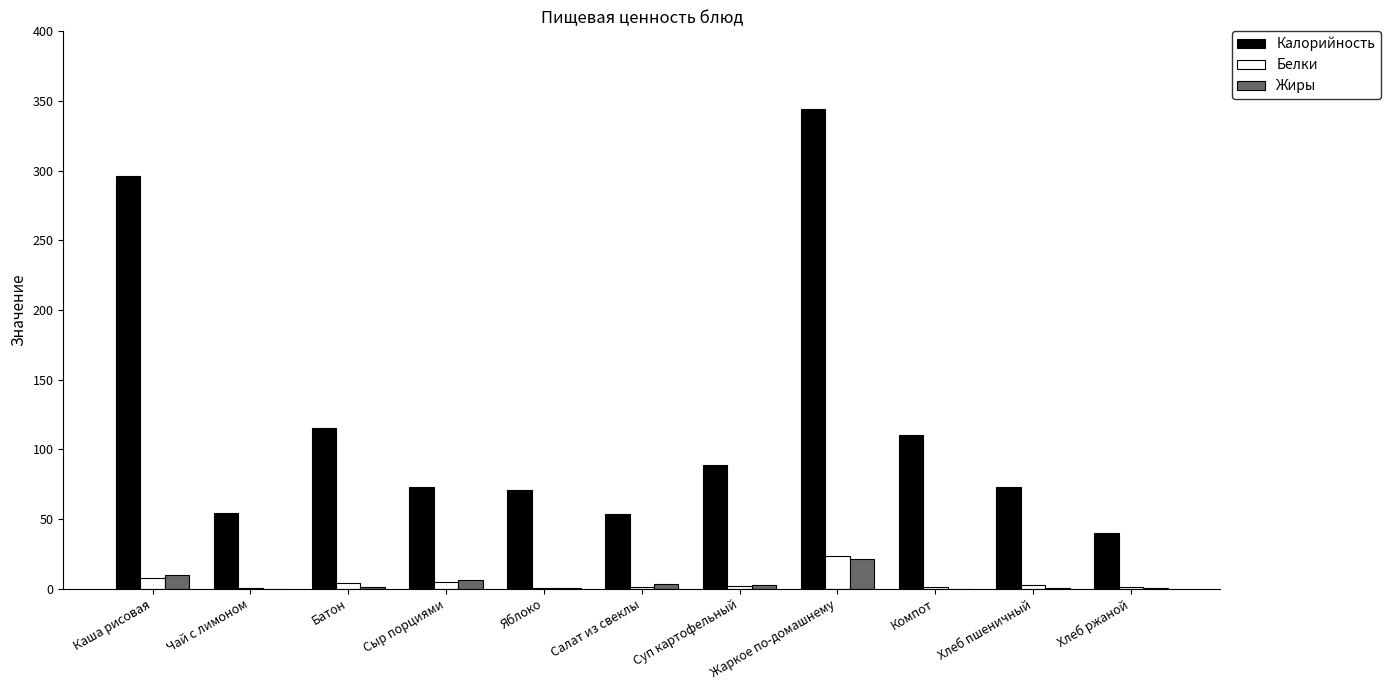

What is the highest value of the Белки series?

23.6